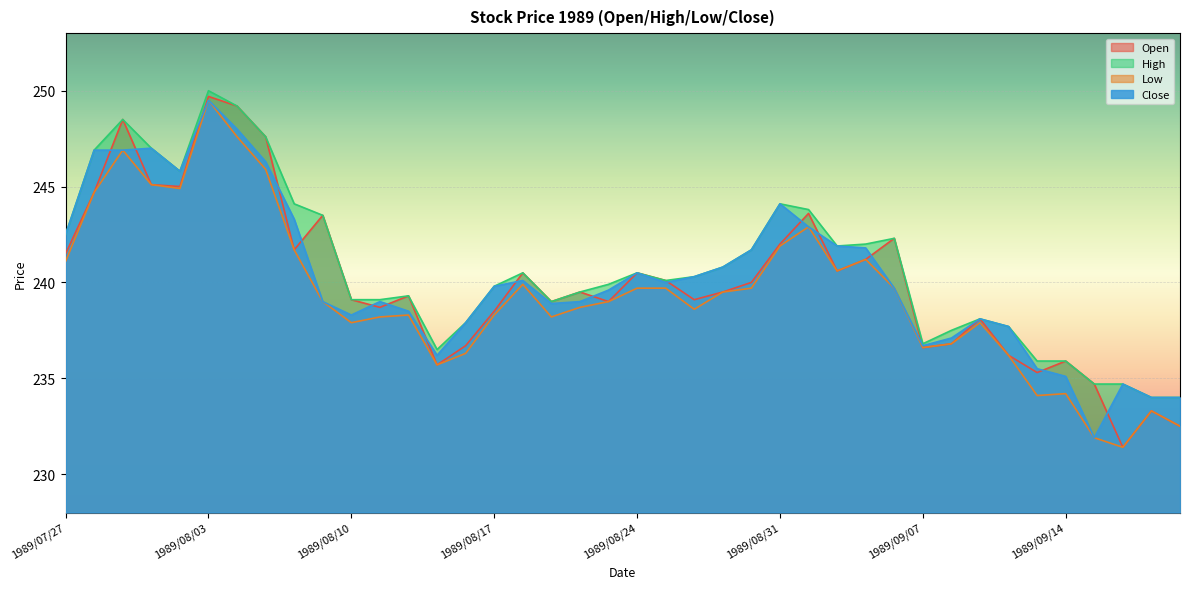

List the labels in order of High value, largest first.

1989/08/03, 1989/08/04, 1989/07/31, 1989/08/07, 1989/08/01, 1989/07/28, 1989/08/02, 1989/08/08, 1989/08/31, 1989/09/01, 1989/08/09, 1989/07/27, 1989/09/06, 1989/09/05, 1989/09/04, 1989/08/30, 1989/08/29, 1989/08/18, 1989/08/24, 1989/08/28, 1989/08/25, 1989/08/23, 1989/08/17, 1989/08/22, 1989/08/14, 1989/08/10, 1989/08/11, 1989/08/21, 1989/09/11, 1989/08/16, 1989/09/12, 1989/09/08, 1989/09/07, 1989/08/15, 1989/09/13, 1989/09/14, 1989/09/18, 1989/09/19, 1989/09/20, 1989/09/21